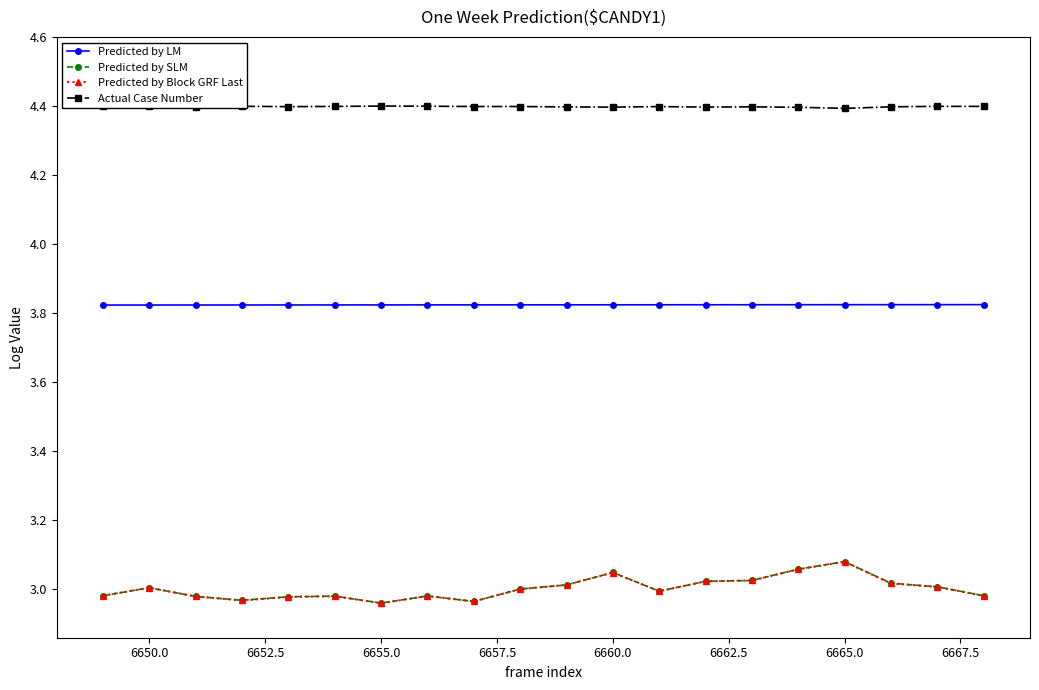

What is the value of the Actual Case Number point at the 7th from the left?

4.4